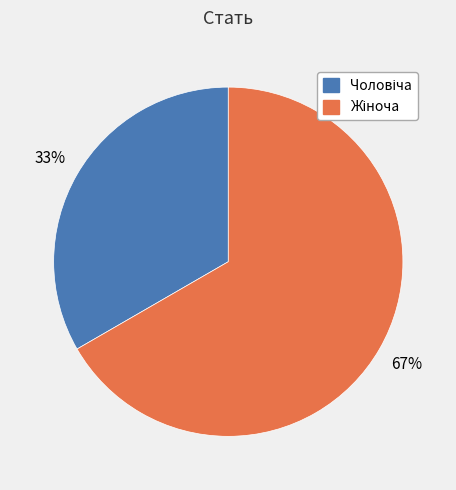

Does any single category account for the majority?

Yes